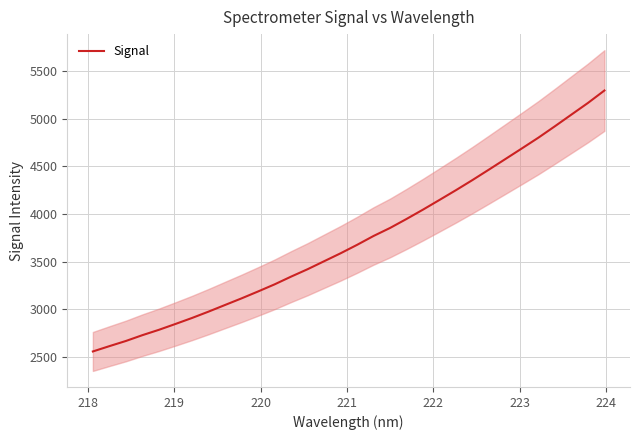

What is the difference between the second highest and second lowest values?

2553.9